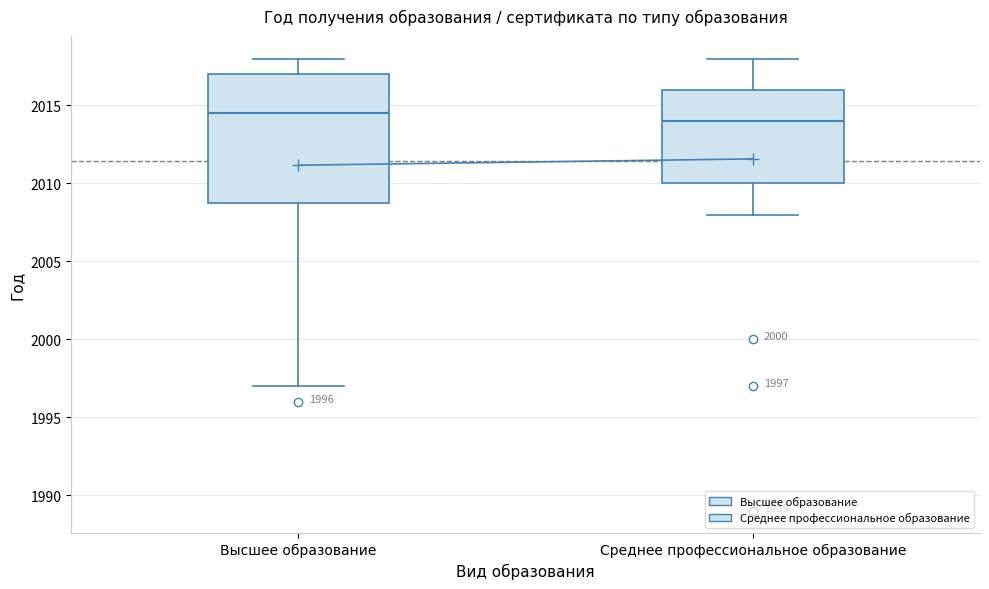

Which box is the tallest, from its lower edge to its upper edge?

Высшее образование